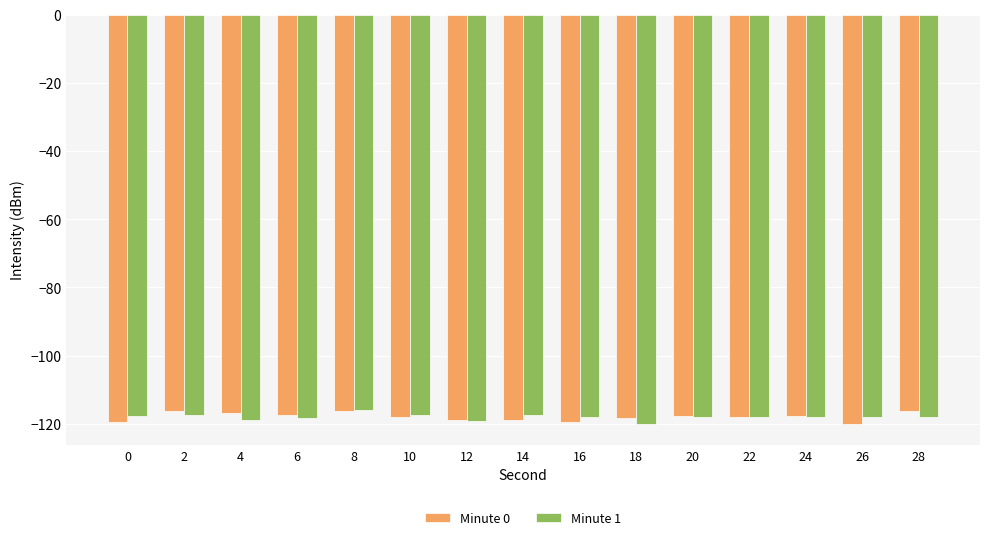

What is the total value across all series at 6?

-235.7